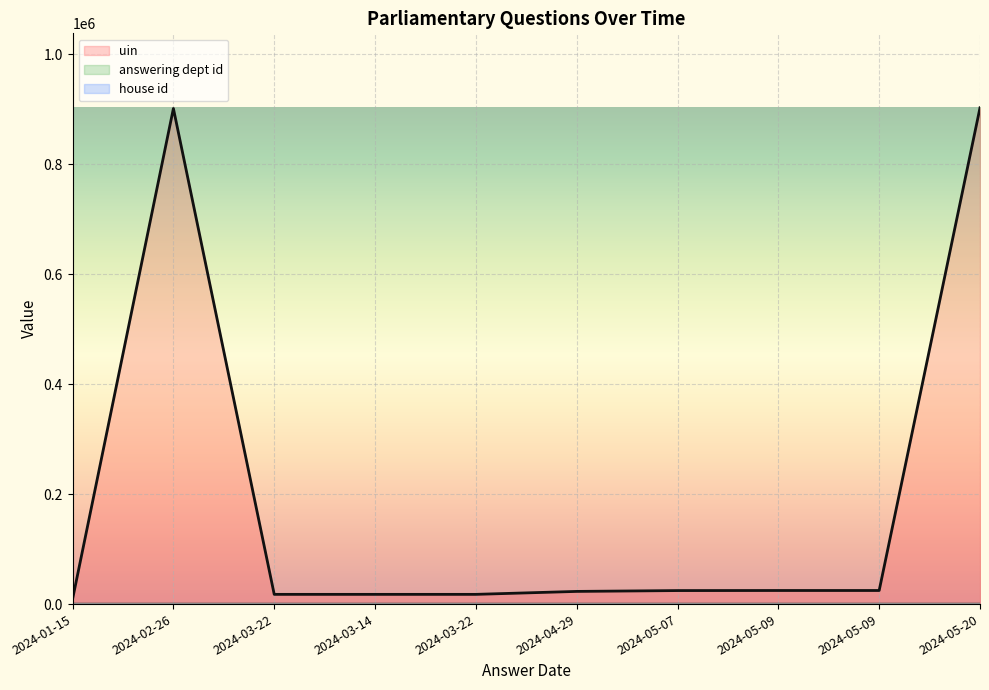

Where is the first local minimum for answering dept id?

2024-02-26